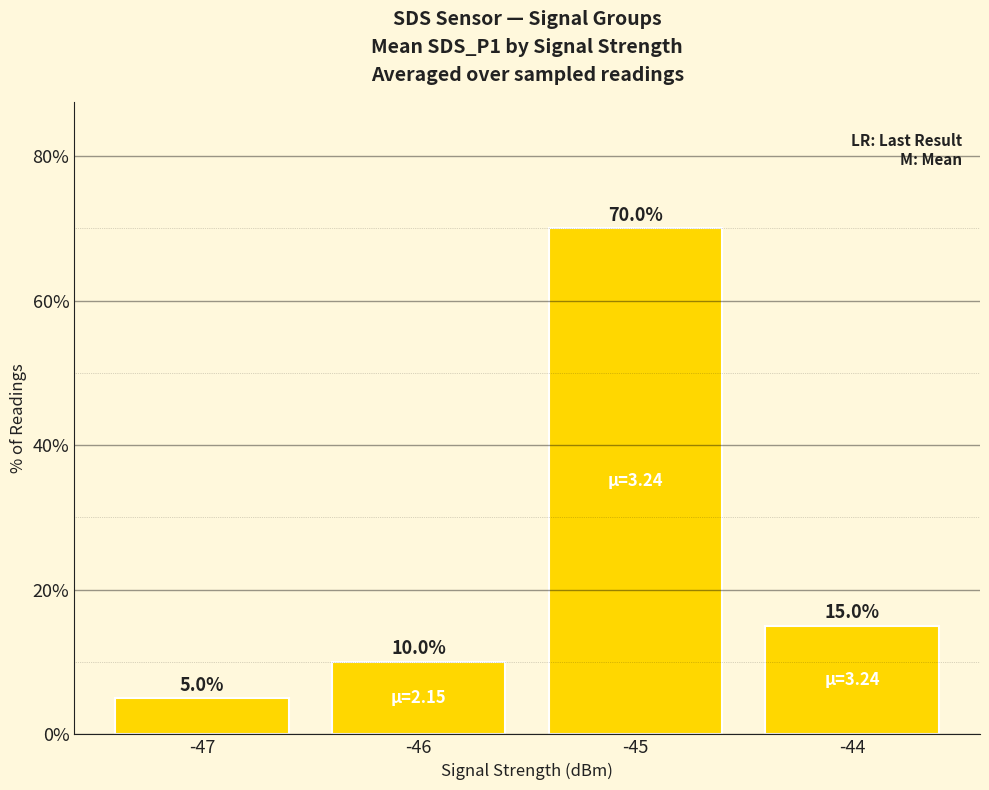

Are the bars horizontal?

No